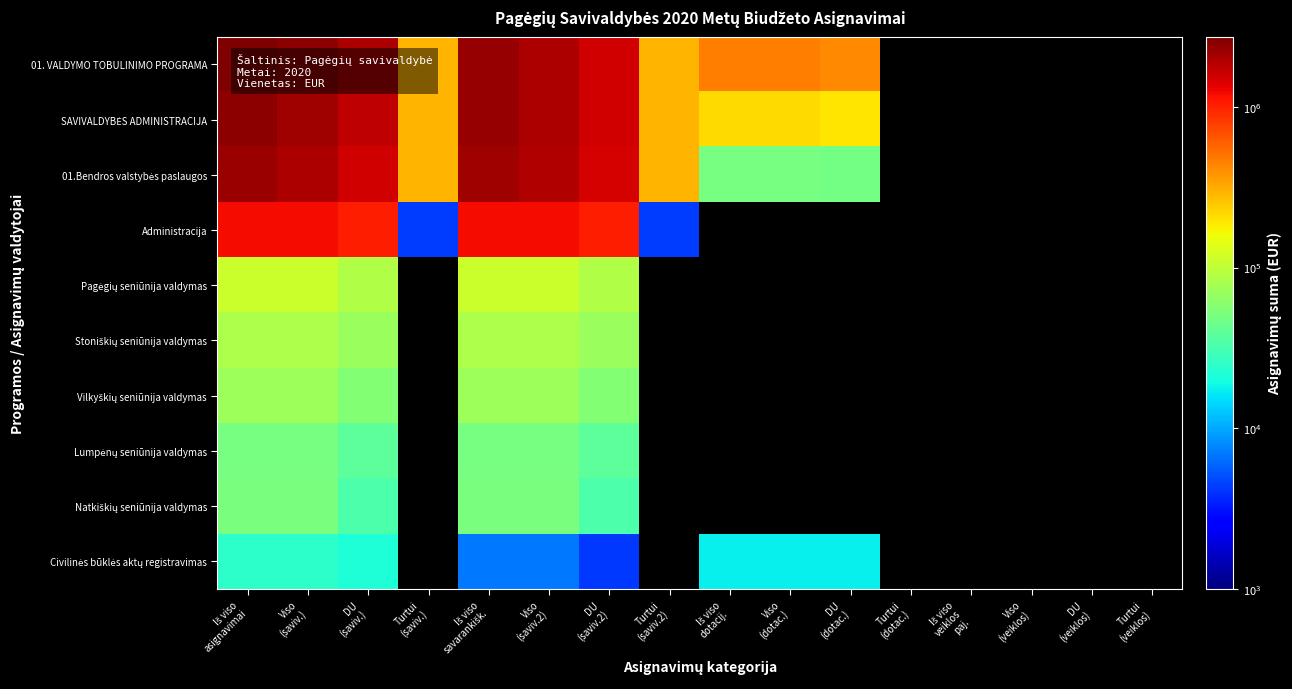

At which label does Pagėgių seniūnija valdymas reach its minimum?

DU (saviv.)